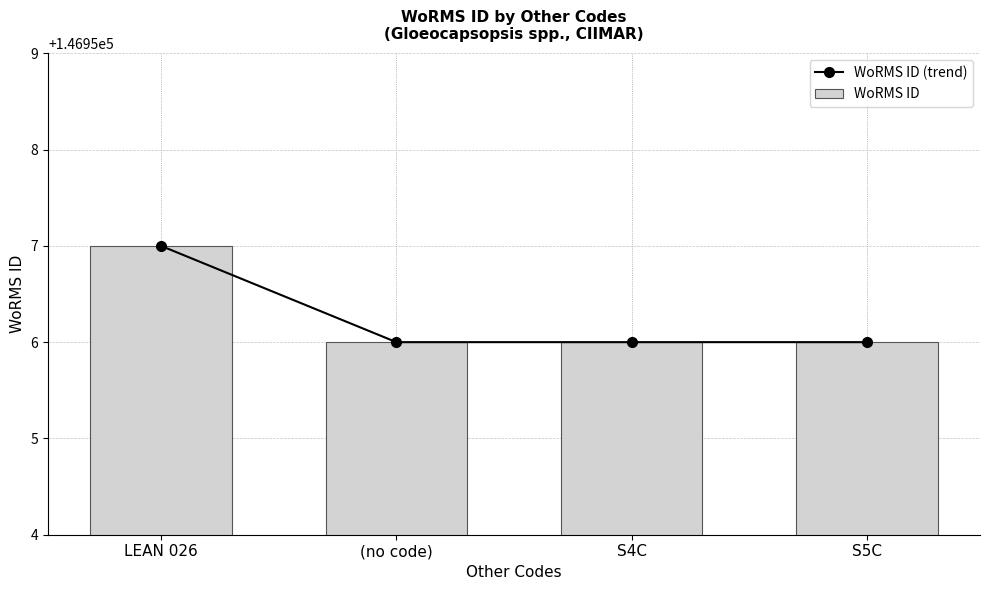

How many data points in WoRMS ID are above 146956?

1